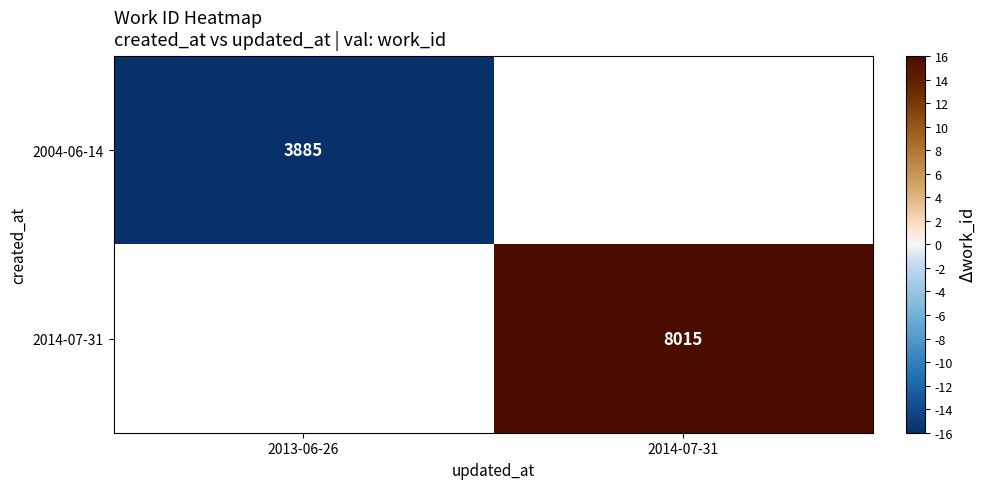

Is it true that 2004-06-14 equals 6076 at 2013-06-26?

False